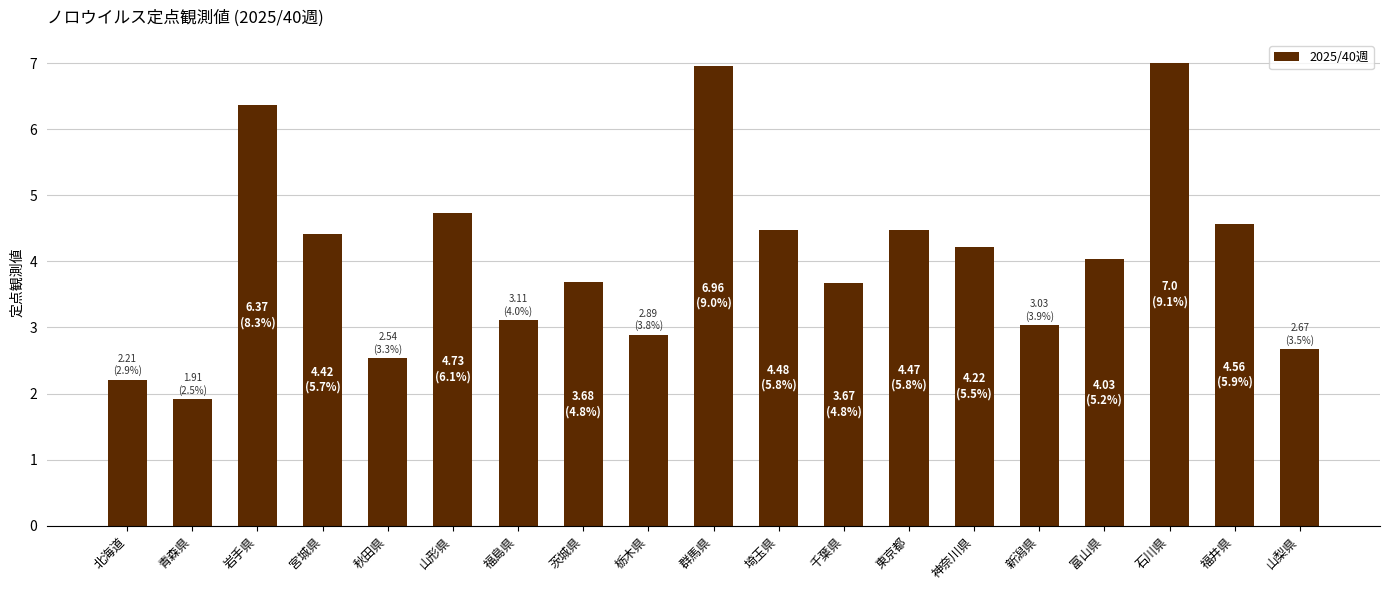

What is the approximate value at 福井県?

4.6